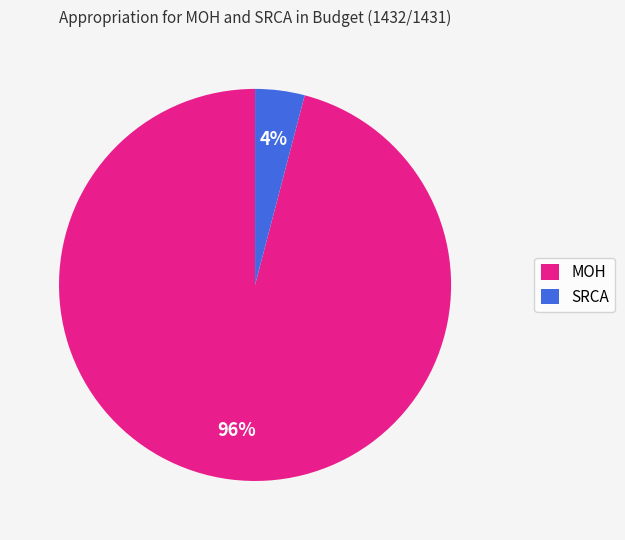

To the nearest percent, what is the average slice percentage?

50%